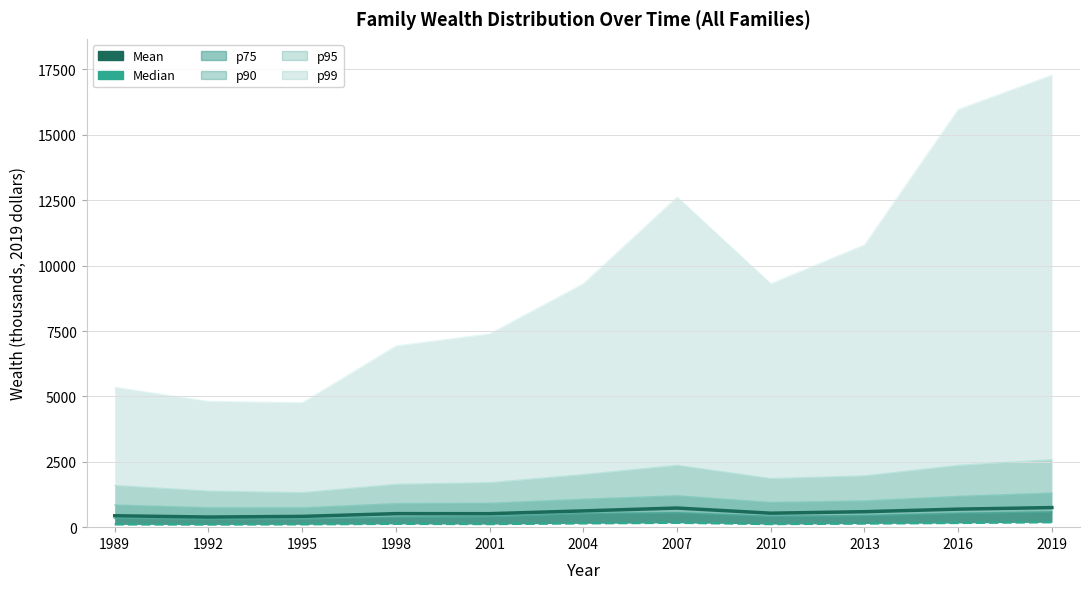

True or false: Median and p75 cross at least once.

False